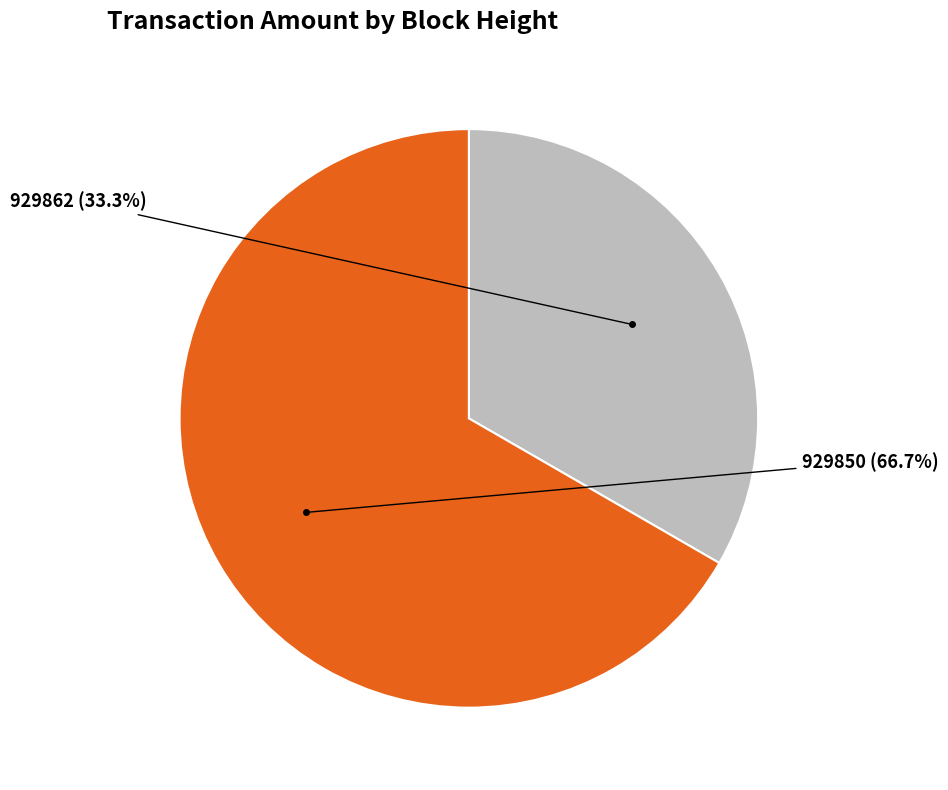

How many slices are in this pie chart?

2